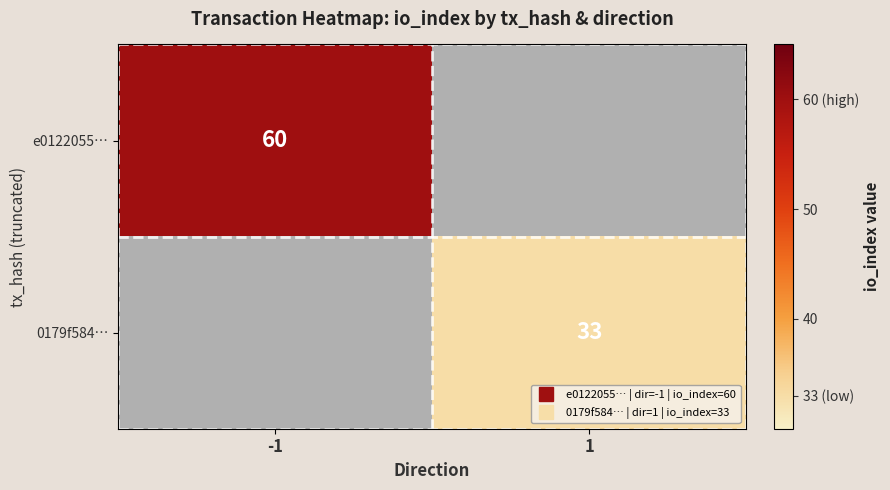

Rank the series by their maximum value, from lowest to highest.

e0122055…, 0179f584…